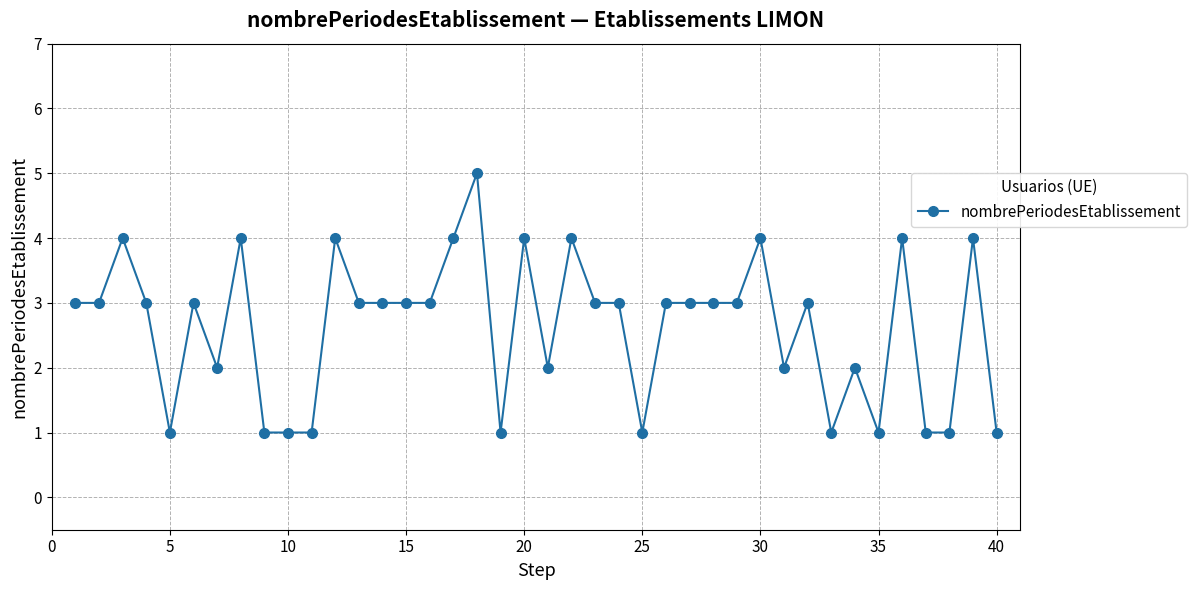

Does the chart display data point markers on the line(s)?

Yes